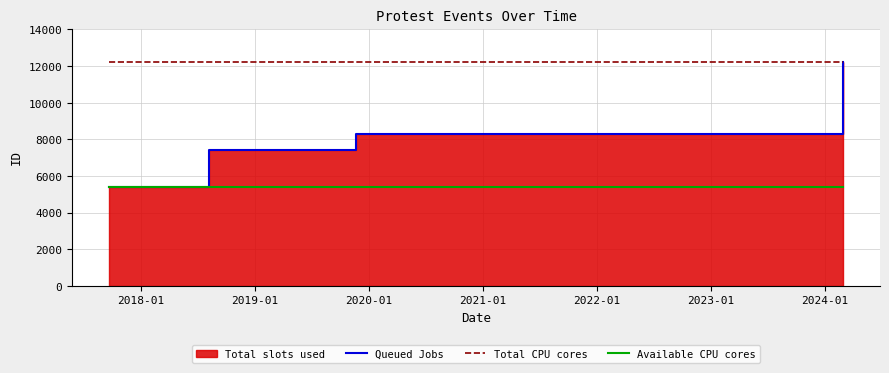

True or false: Total CPU cores and Queued Jobs cross at least once.

False